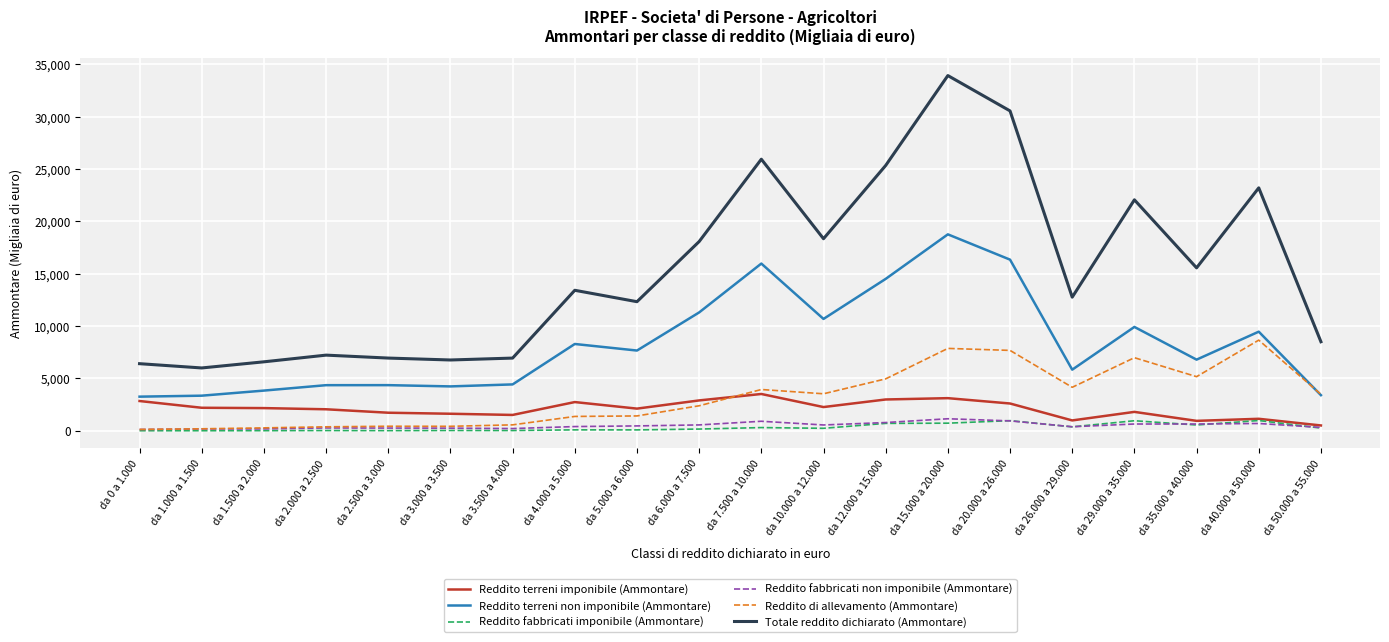

Is the value of Reddito di allevamento (Ammontare) at da 0 a 1.000 greater than the value of Reddito fabbricati imponibile (Ammontare) at da 15.000 a 20.000?

No